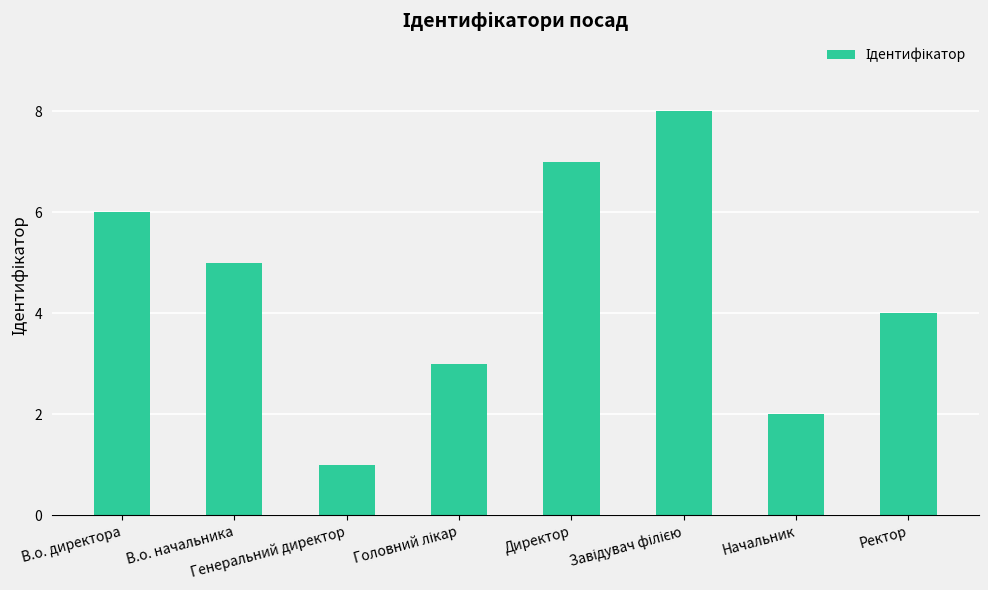

The value at Генеральний директор is 1. True or false?

True